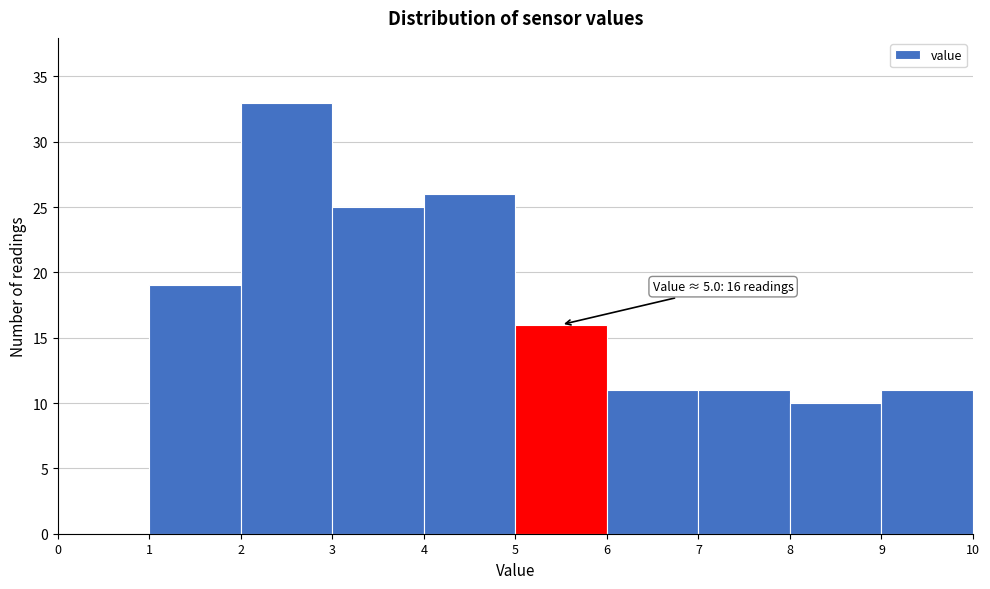

Over which range of the x-axis is the bar tallest?

2 to 3